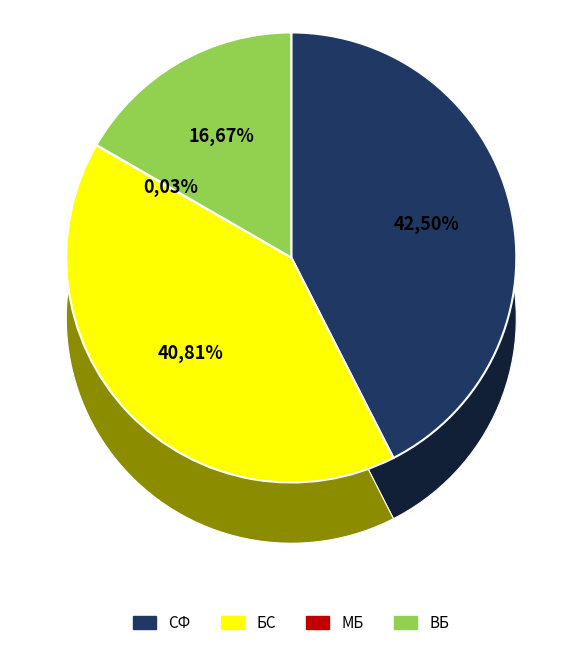

What is the smallest slice in the pie chart?

МБ